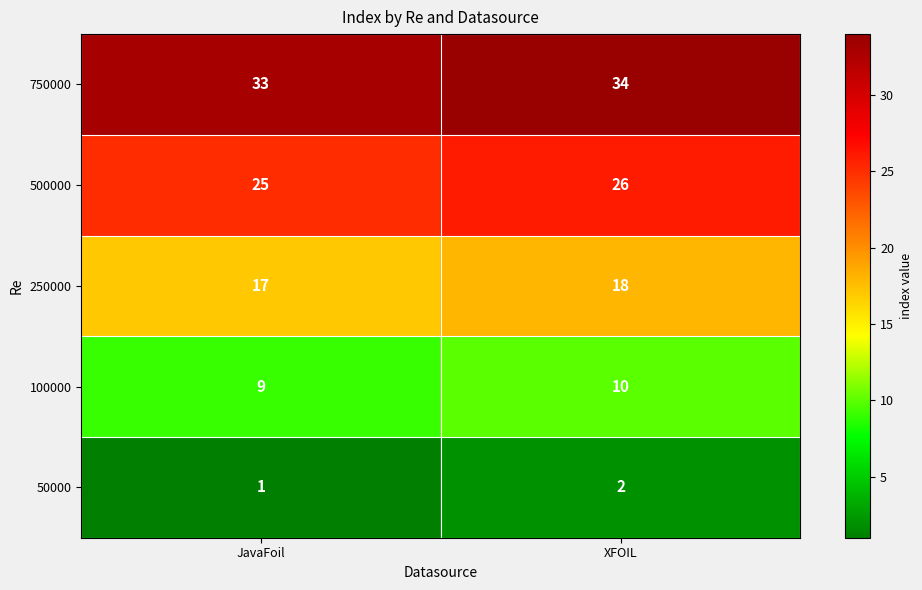

What is the sum of all 50000 values?

3